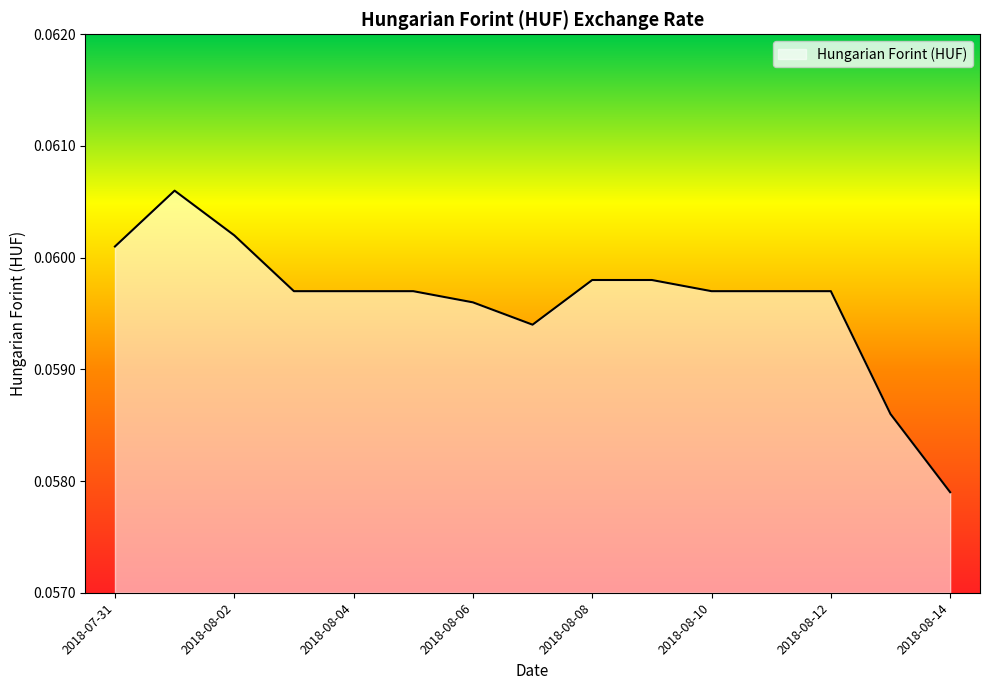

Does the chart have visible grid lines?

No